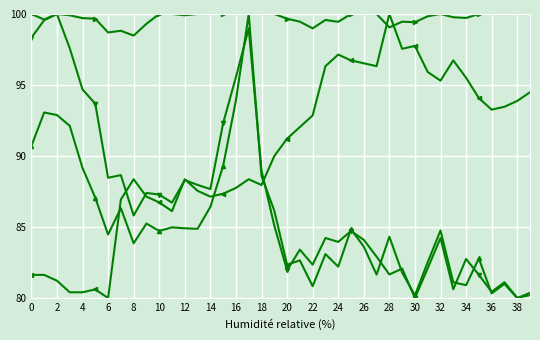

What is the maximum value shown in the chart?

100.0